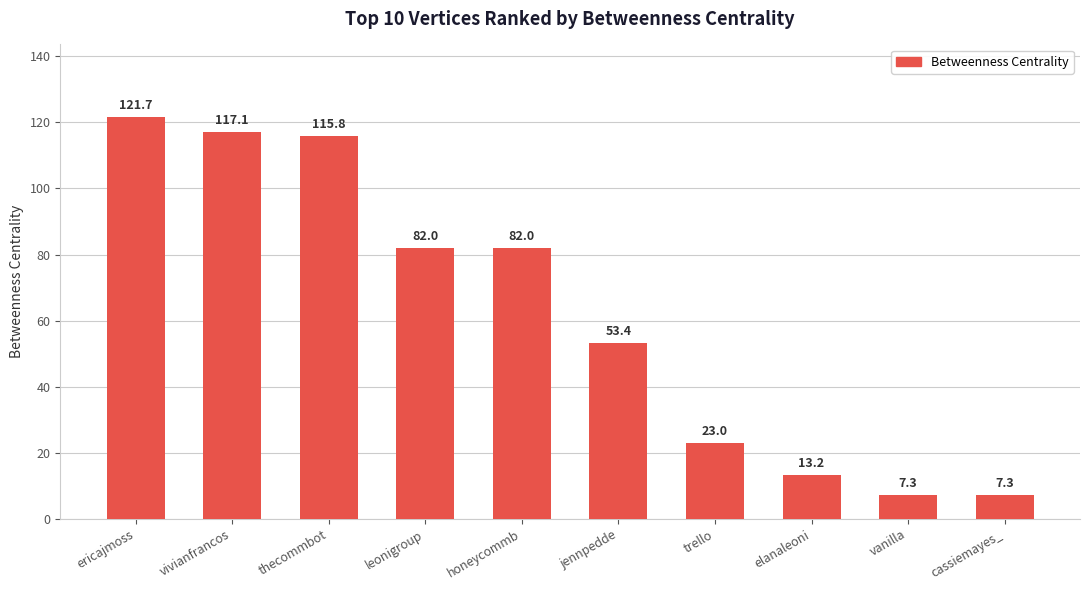

Are the bars horizontal?

No